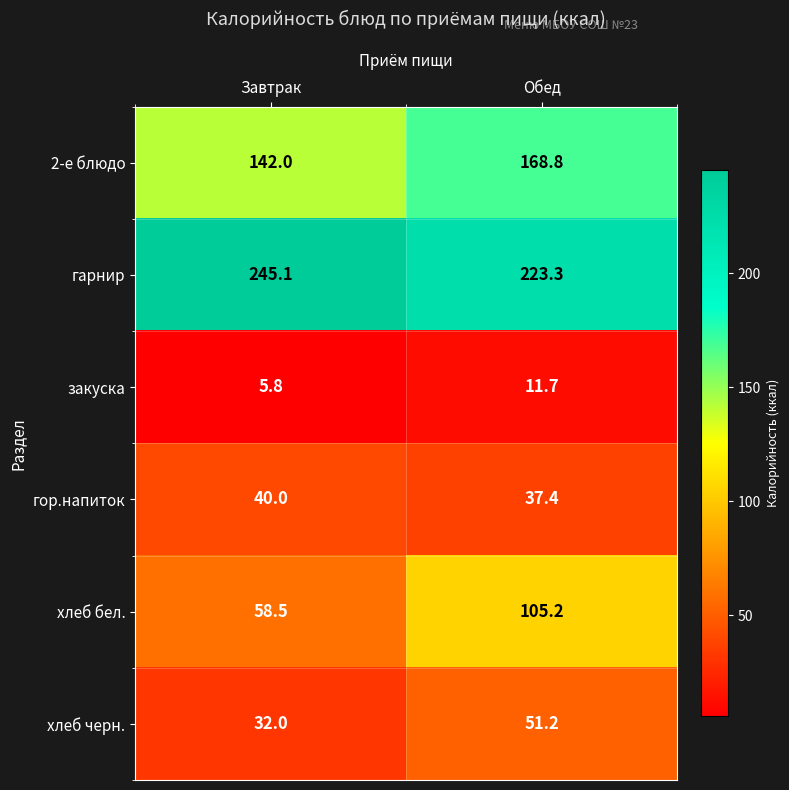

What is the sum of all закуска values?

17.5